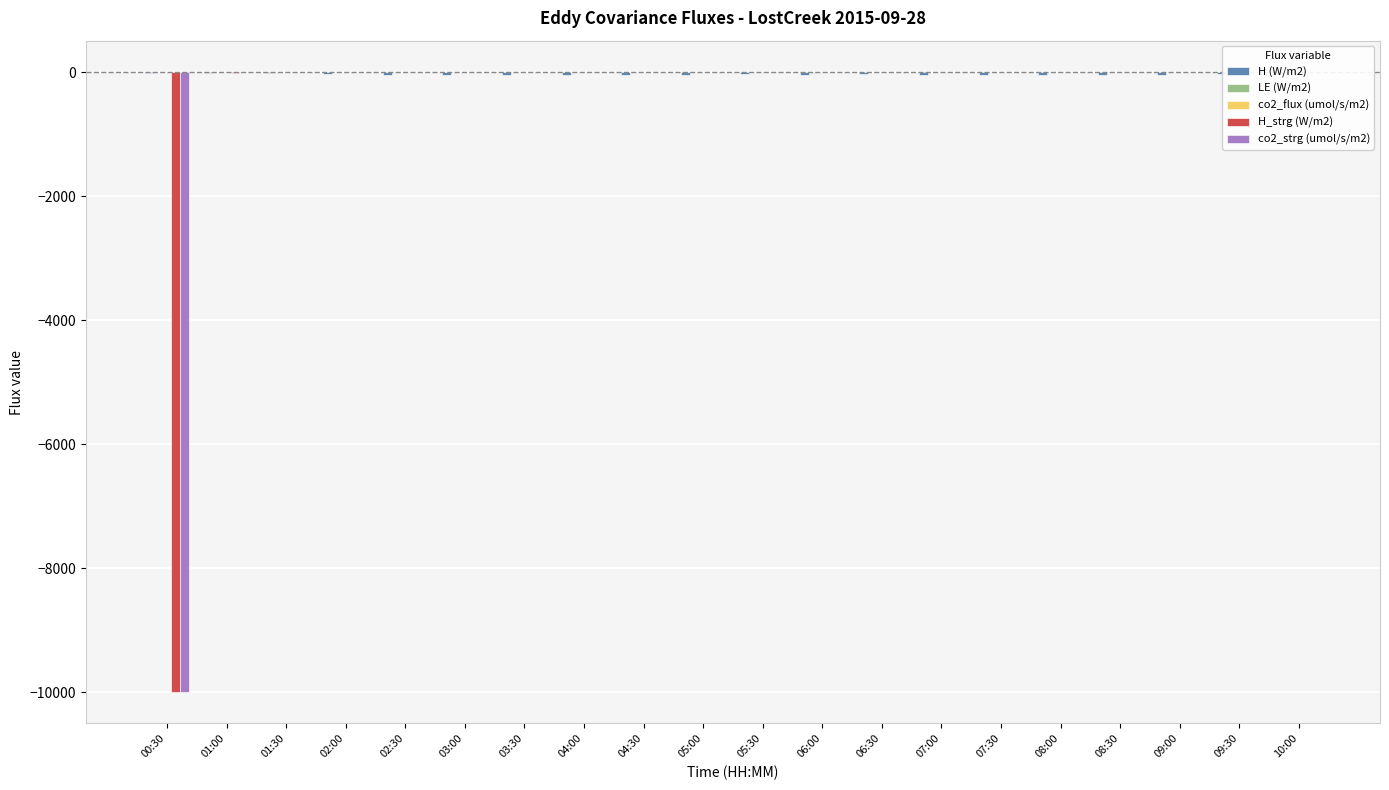

What is the sum of all H_strg (W/m2) values?

-10018.1